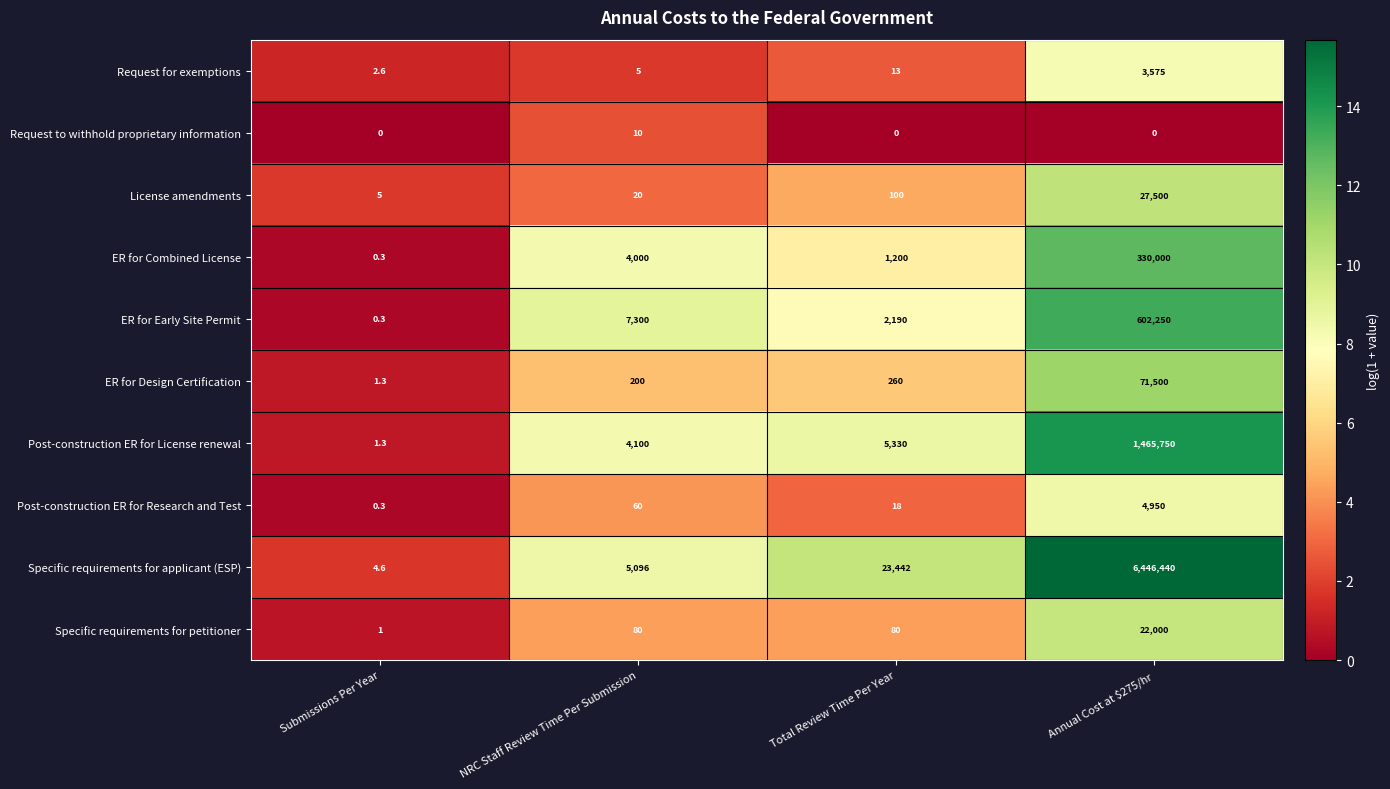

At which category is the sum across all series the highest?

Annual Cost at $275/hr